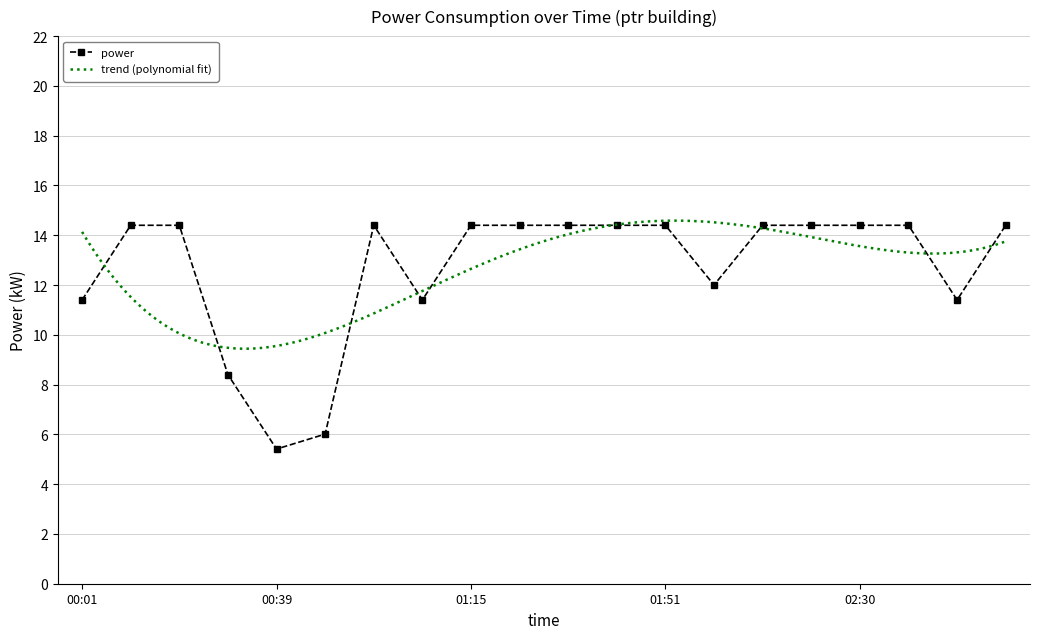

Where is the data nearest to the value 9?

00:29